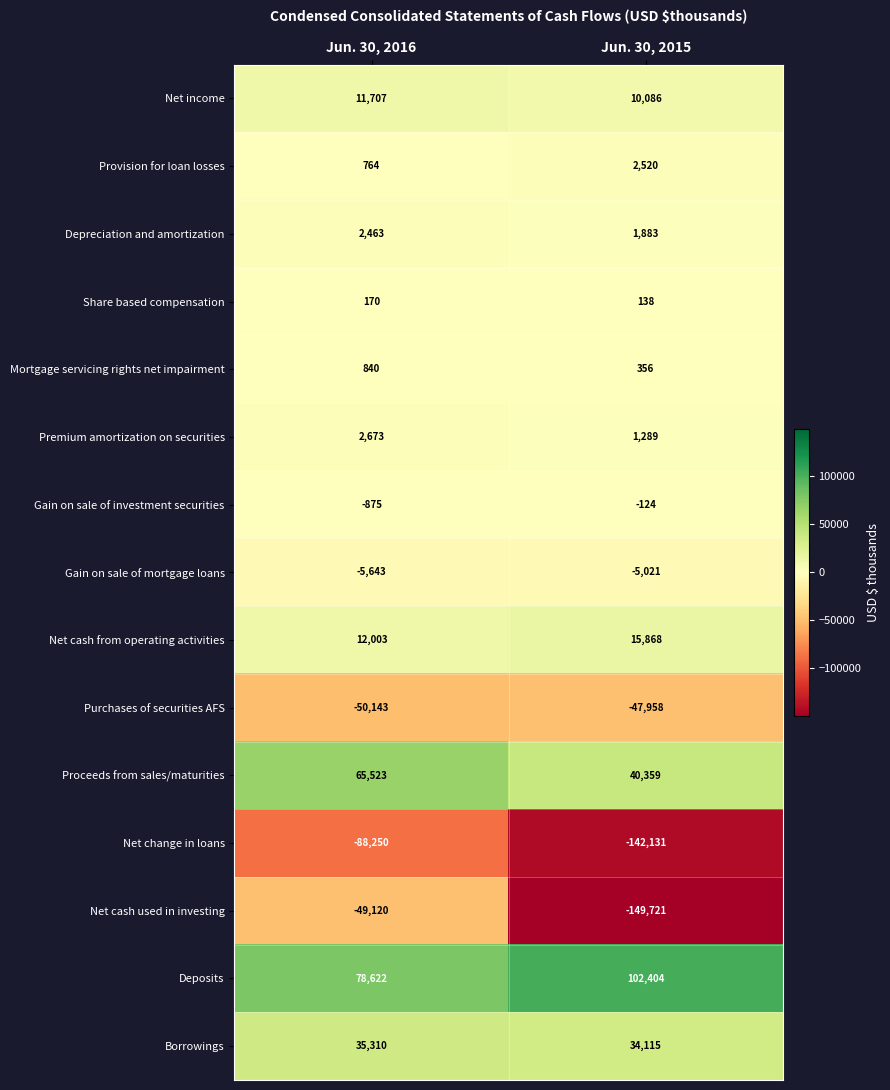

Is it true that Provision for loan losses equals 764 at Jun. 30, 2016?

True